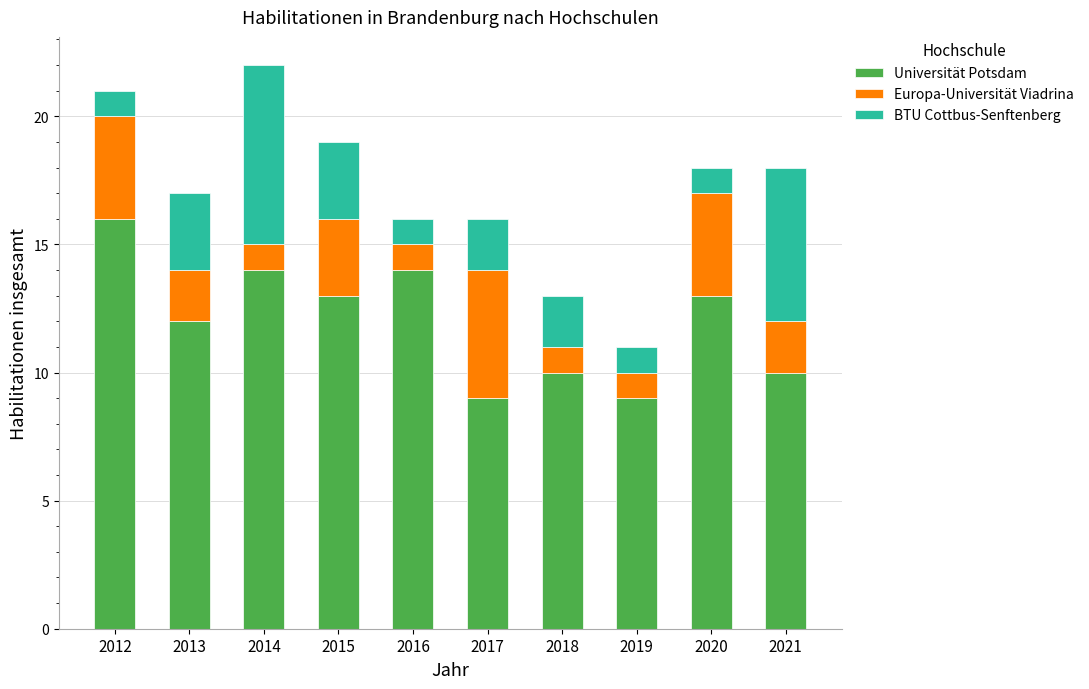

What is the difference between the second highest and minimum values in the Universität Potsdam series?

5